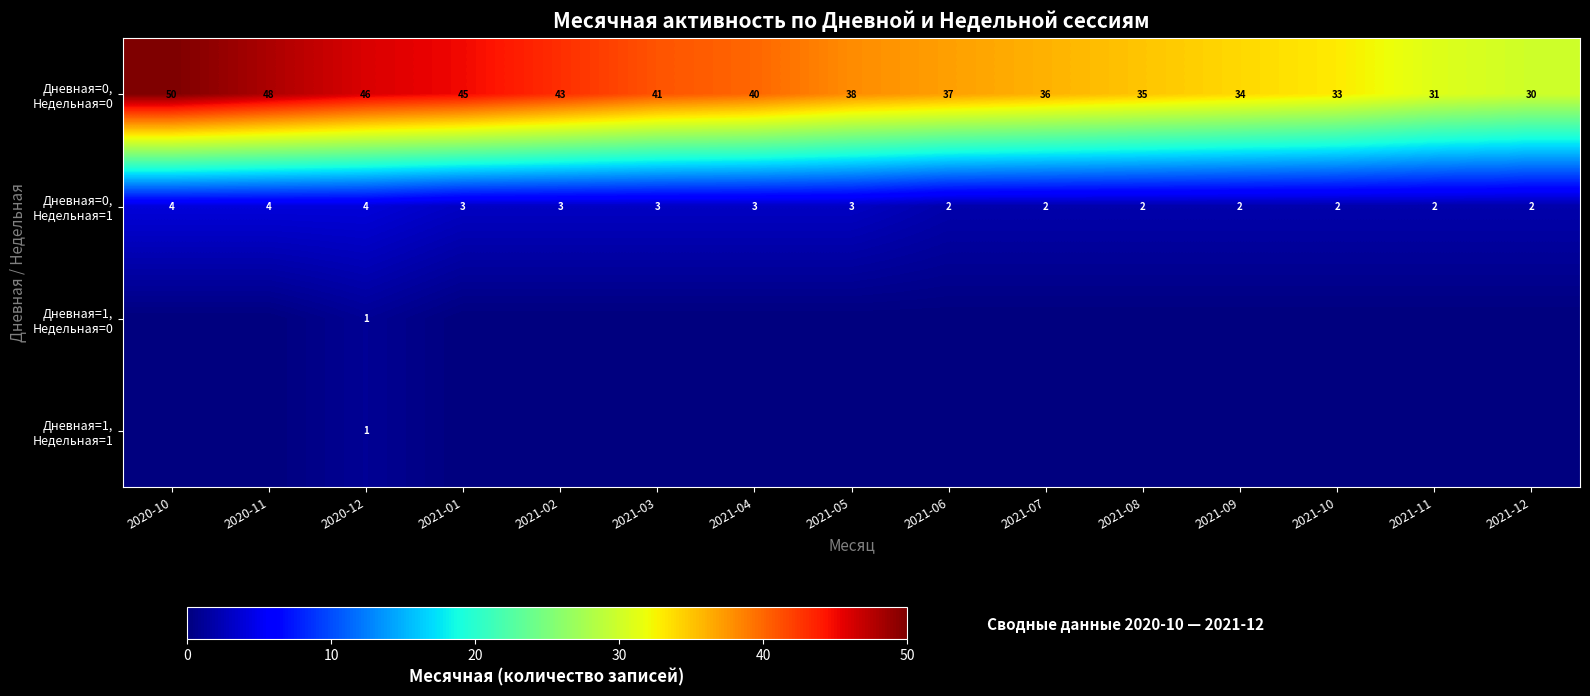

Is the value of Дневная=1, Недельная=0 at 2021-09 greater than the value of Дневная=0, Недельная=1 at 2021-10?

No